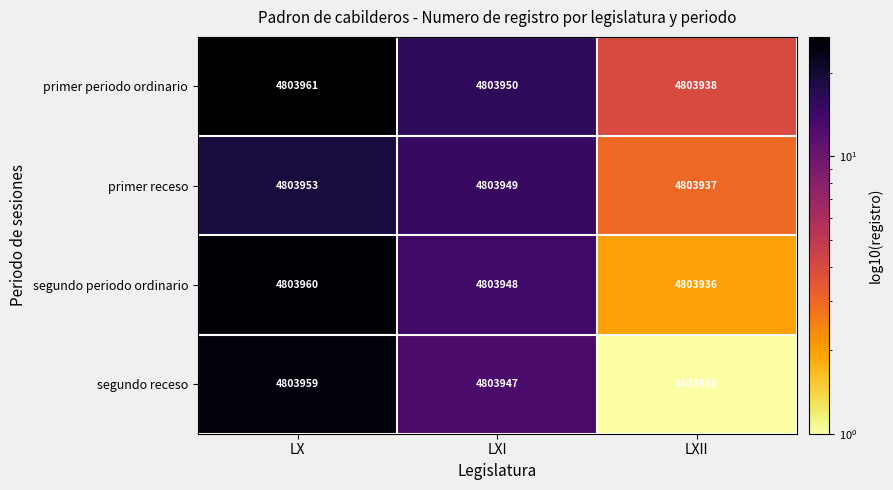

The segundo receso series shows 4803959 at LX. True or false?

True